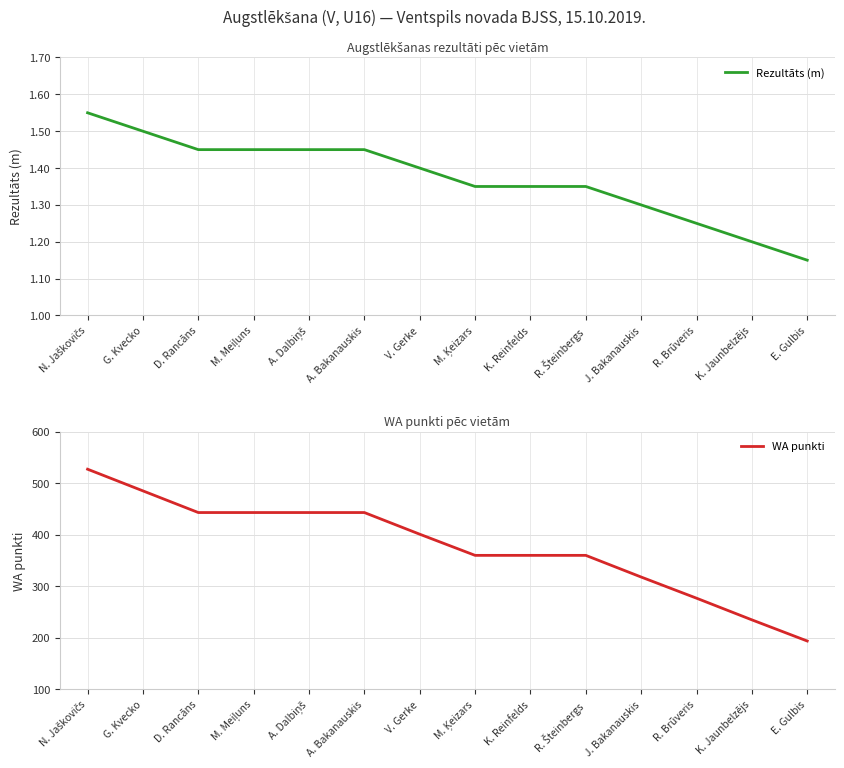

The value of Rezultāts (m) at E. Gulbis is 1.1. True or false?

True